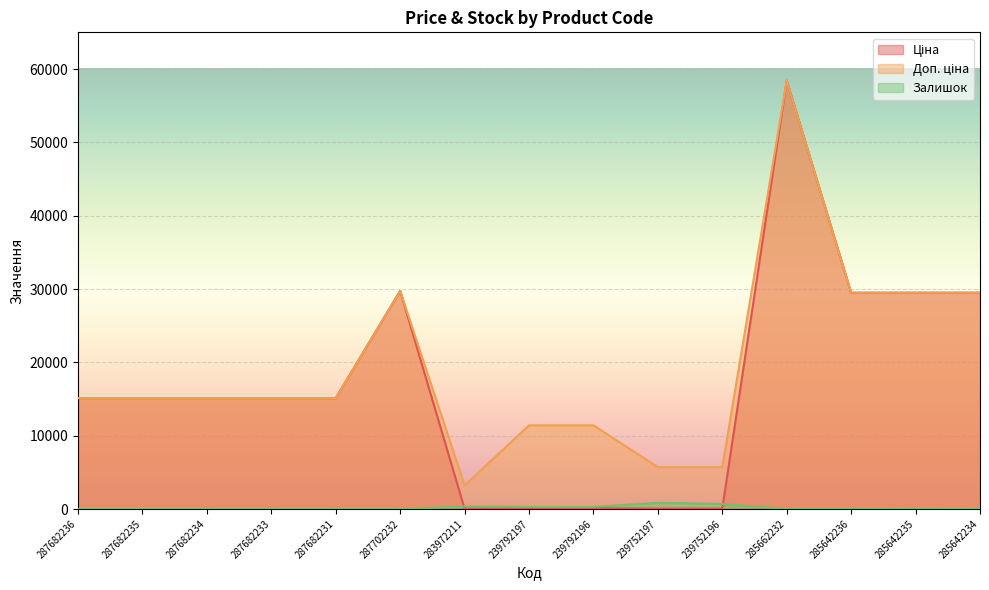

At which category does Залишок reach its first local valley?

239792197